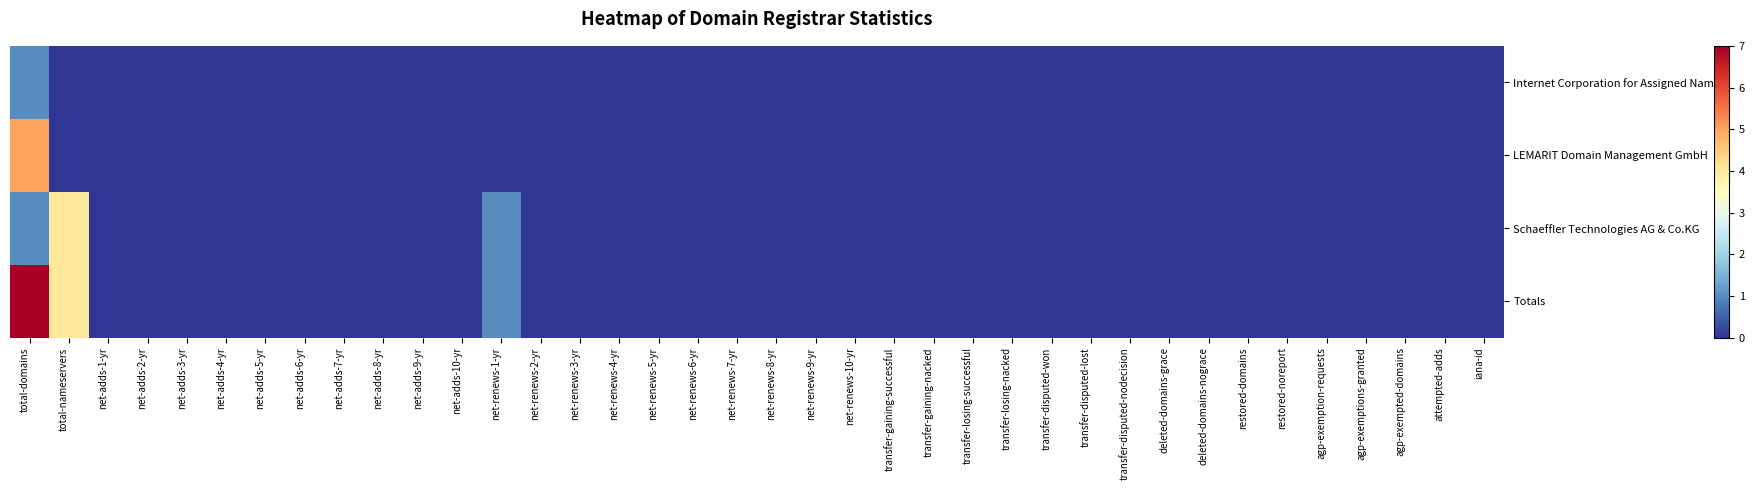

Which series has the largest total across all categories?

row_3